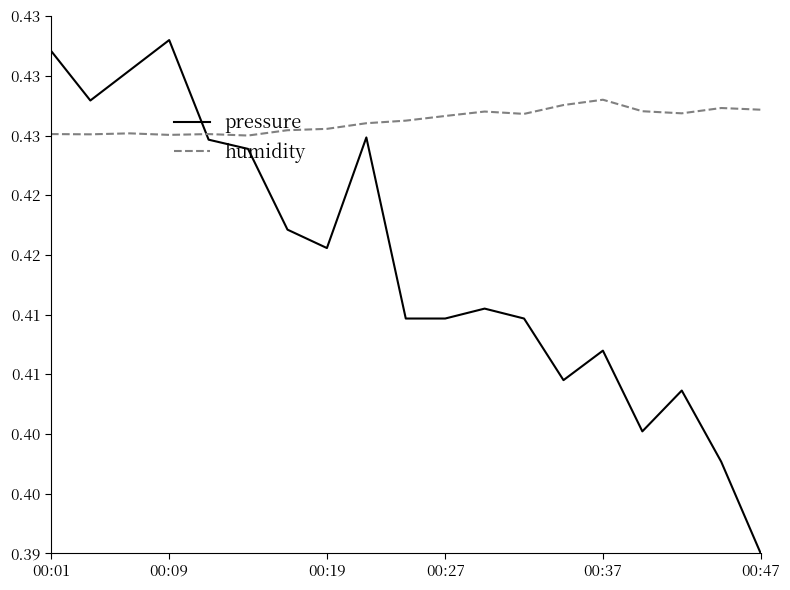

What is the value of the pressure point at the 1st from the left?

0.4